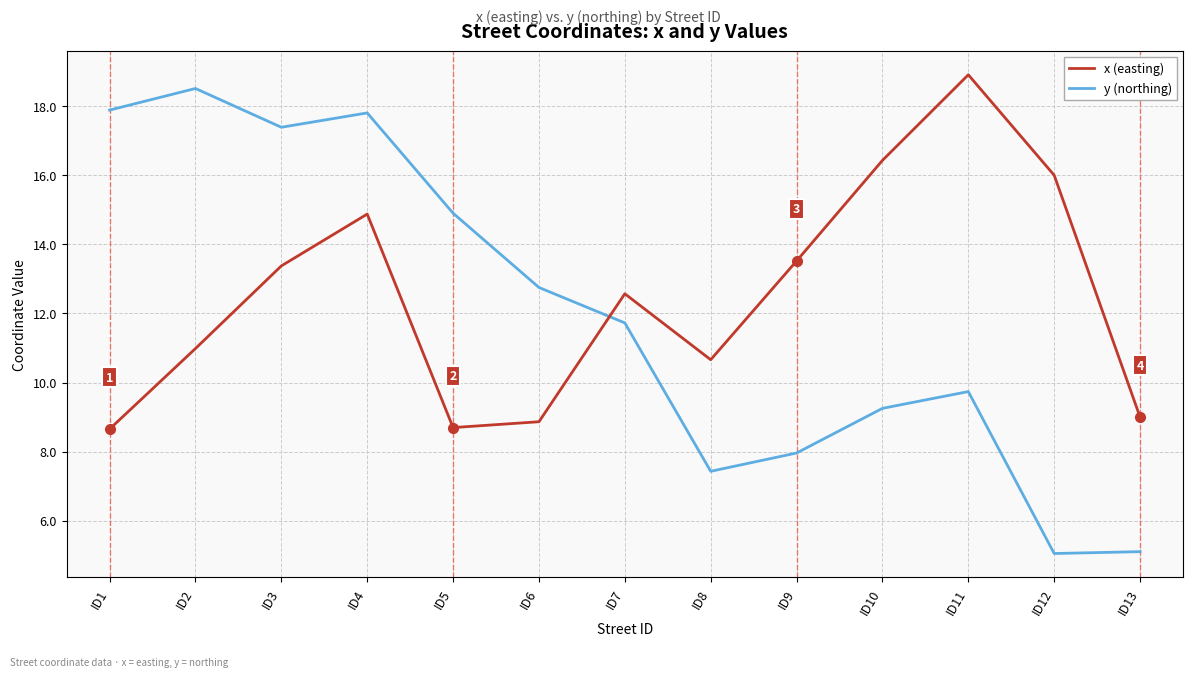

How many intersections are there between x (easting) and y (northing)?

1